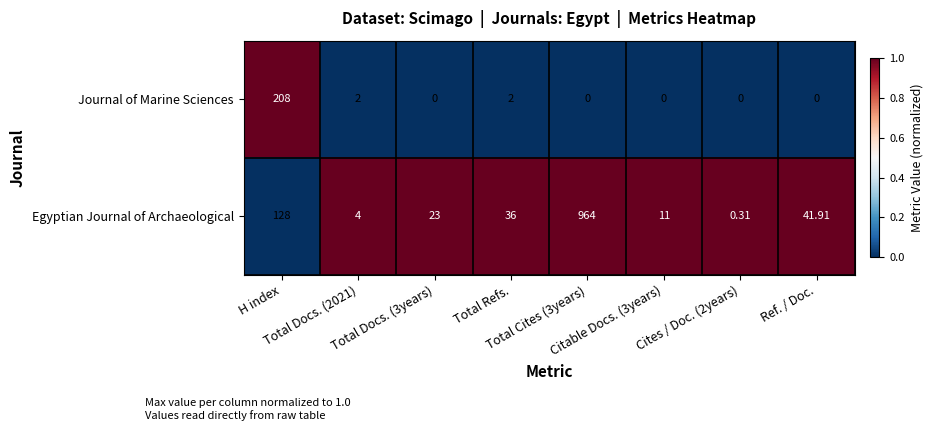

Which series has the largest range (max minus min)?

Egyptian Journal of Archaeological